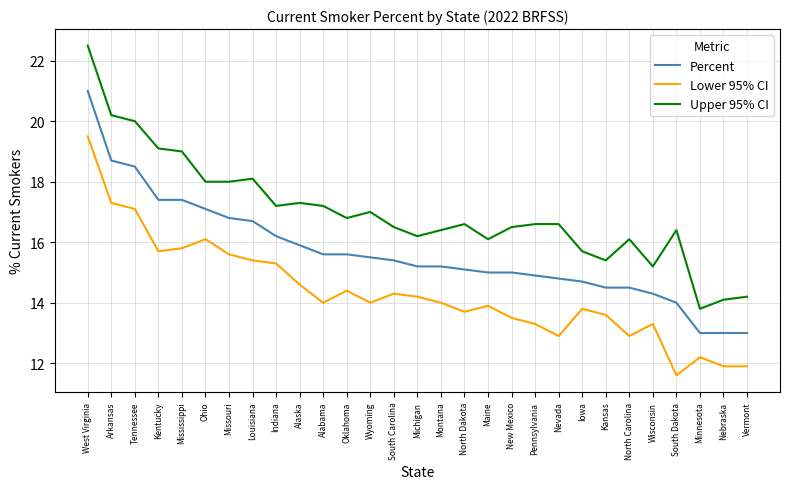

True or false: Lower 95% CI has more than 1 interior local peaks.

True